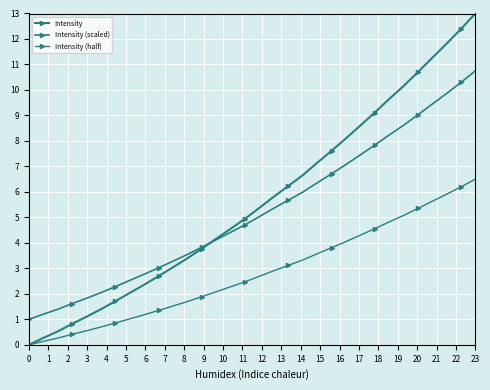

What is the difference between the maximum and minimum values in the Intensity (half) series?

6.5